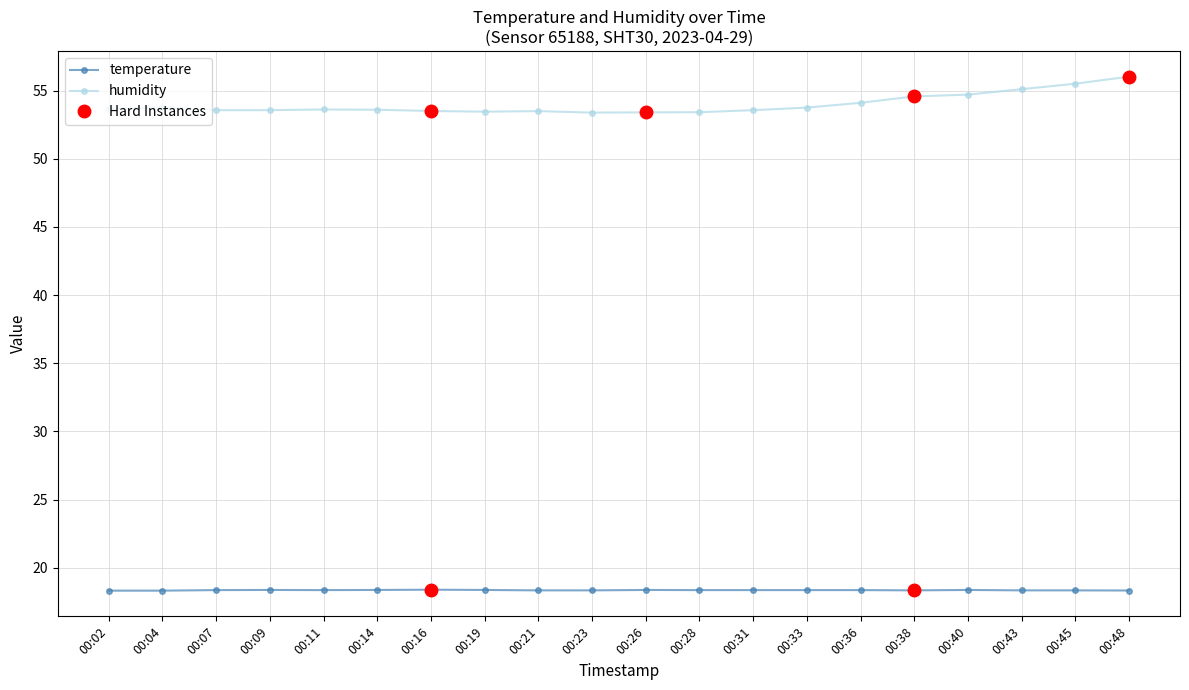

What is the minimum value for temperature?

18.3